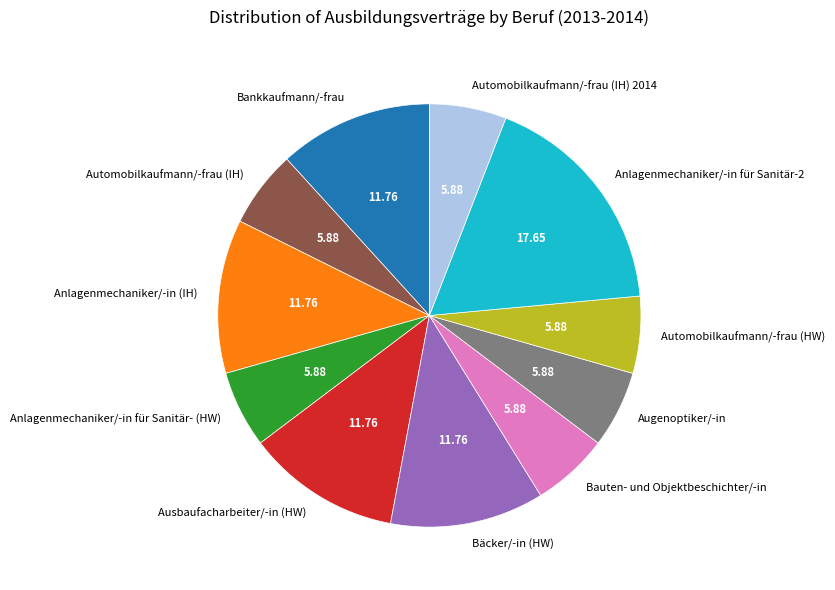

Is Bäcker/-in (HW) the majority of the pie?

No